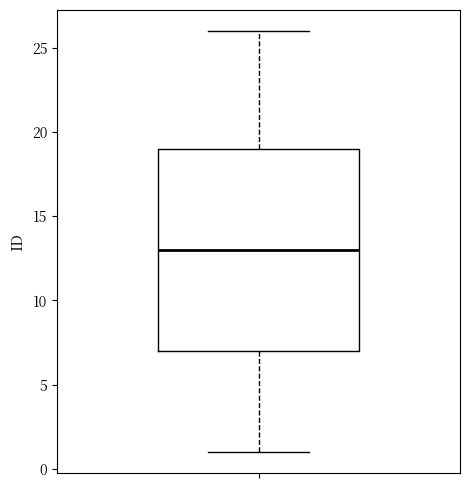

Read this box plot against the y-axis: the position of the median line, the range covered by the box, and the ends of both whiskers. The values are not printed on the chart, so give them approximately, as read against the axis.

median 13, box 7 to 19, whiskers 1 to 26